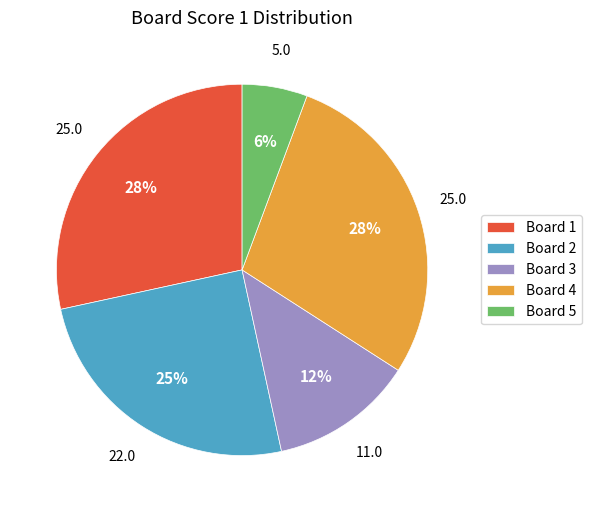

To the nearest percent, what portion does Board 1 represent?

28%